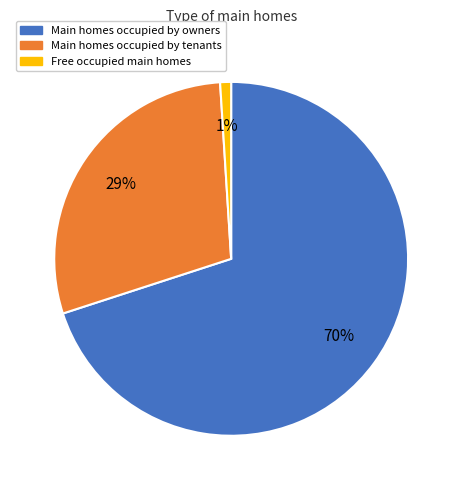

To the nearest percent, what is the difference between the largest and smallest slice percentages?

69%